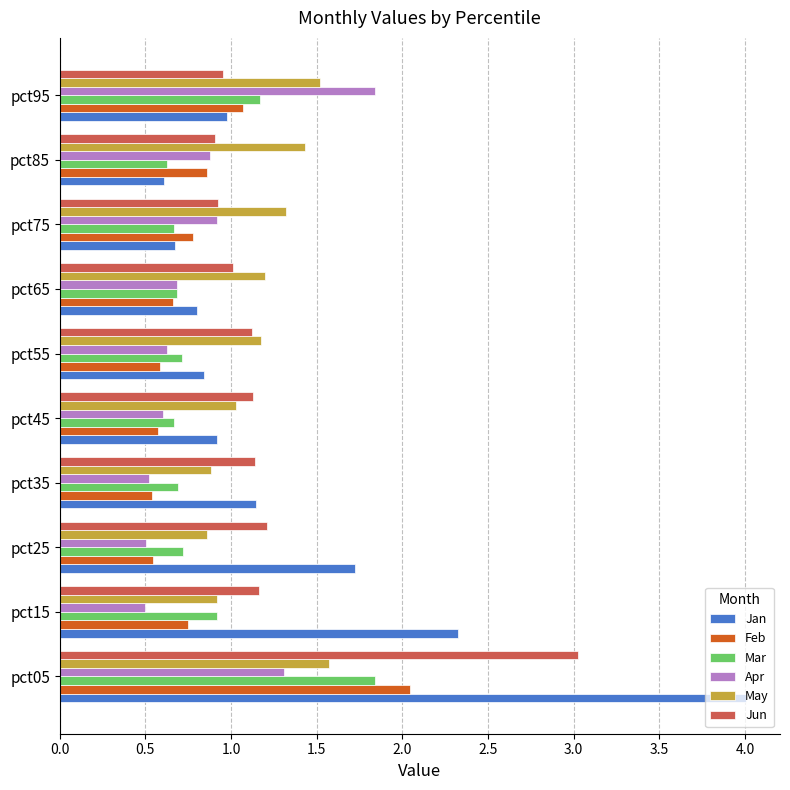

The value of Jun at pct95 is 0.6. True or false?

False